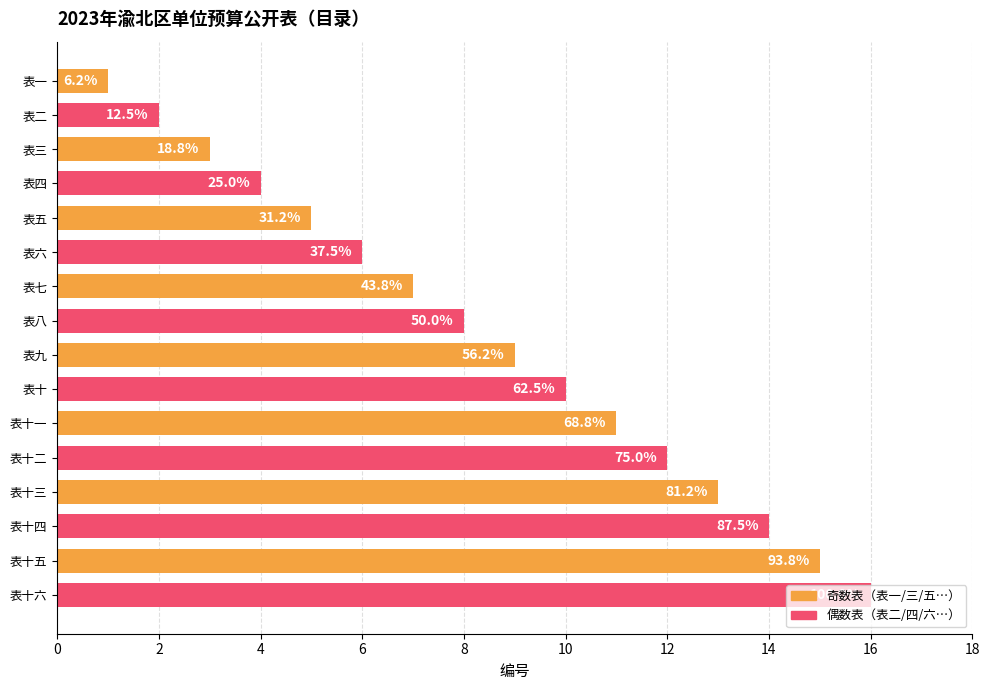

How many bars are there in total?

16